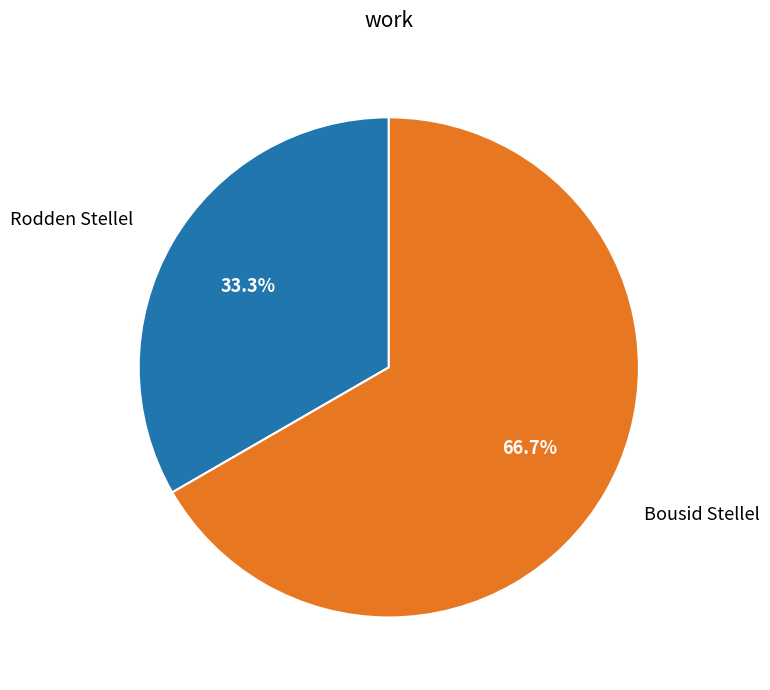

Which has a higher value, Rodden Stellel or Bousid Stellel?

Bousid Stellel